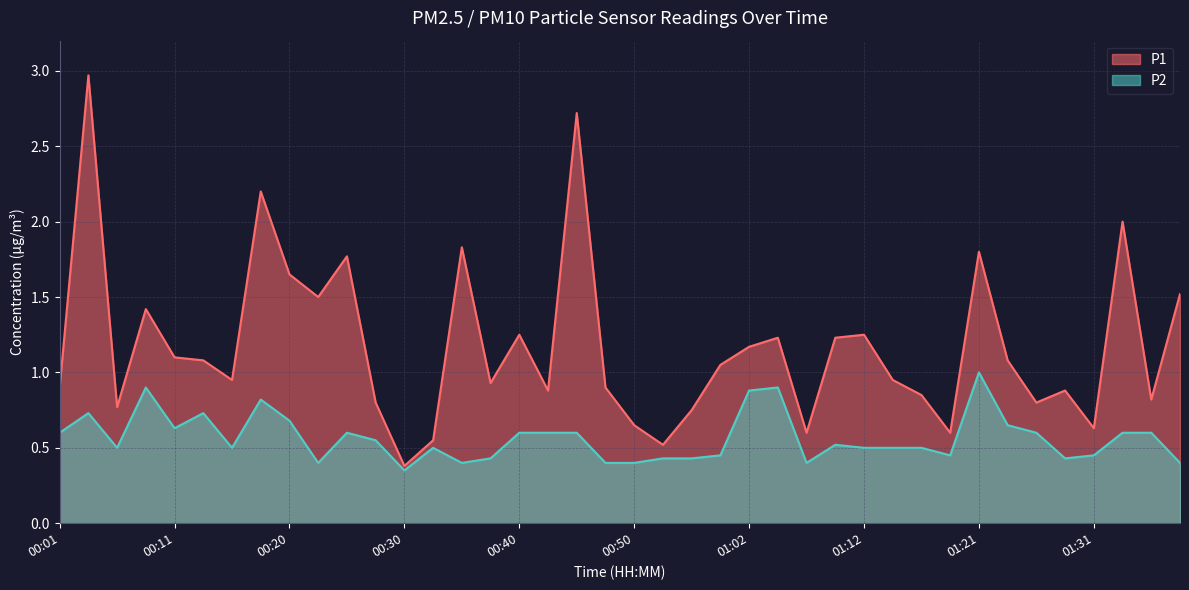

What is the difference between the highest and lowest values at 01:34?

1.4